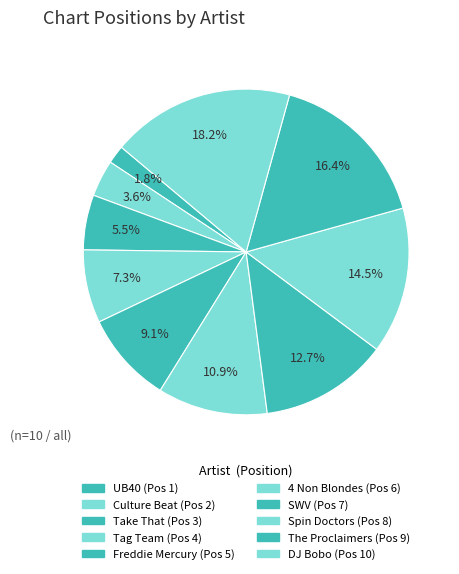

How many segments does this pie chart have?

10